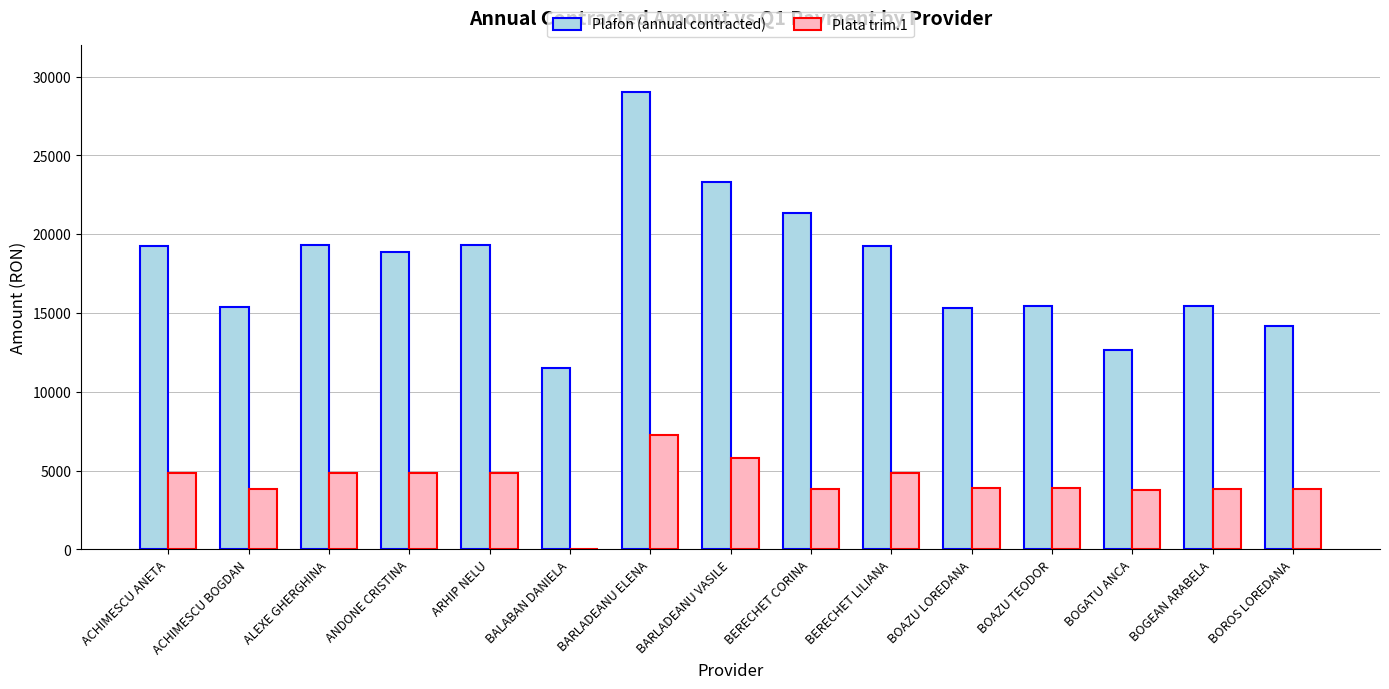

What is the sum of the Plafon (annual contracted) values at BERECHET CORINA and BARLADEANU ELENA?

50353.0